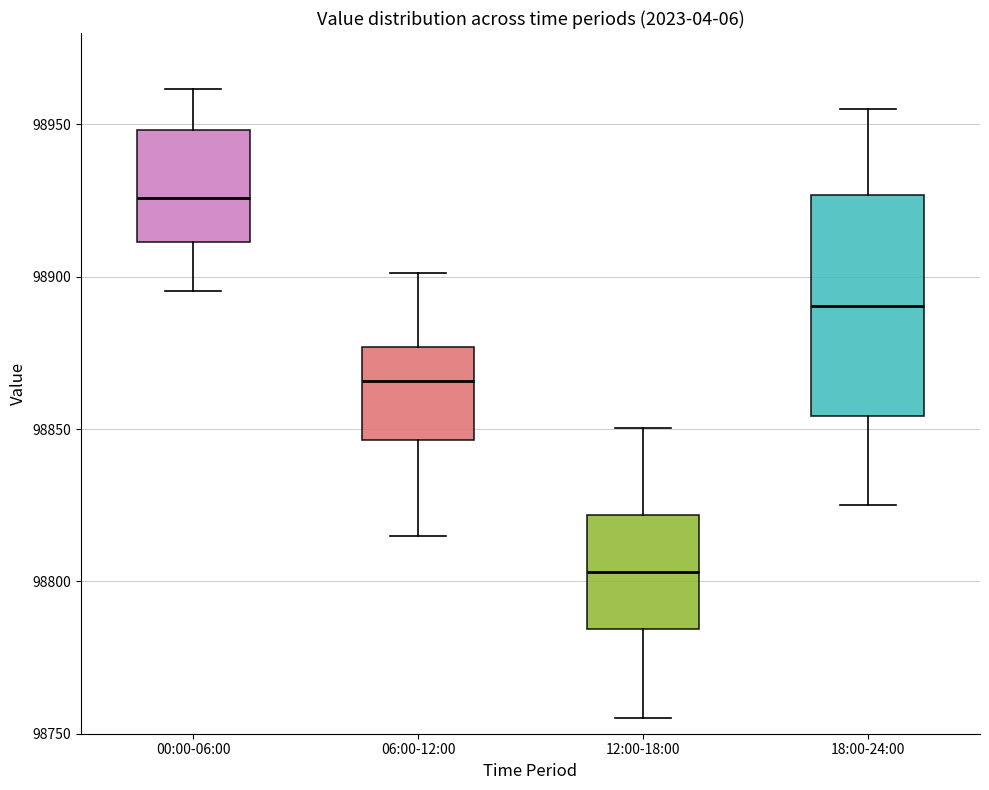

Reading left to right, read every box against the y-axis: the position of its median line, the range the box covers, and the ends of its whiskers. The values are not printed on the chart, so give them approximately, as read against the axis.

00:00-06:00: median 98925, box 98910 to 98950, whiskers 98895 to 98960
06:00-12:00: median 98865, box 98845 to 98875, whiskers 98815 to 98900
12:00-18:00: median 98805, box 98785 to 98820, whiskers 98755 to 98850
18:00-24:00: median 98890, box 98855 to 98925, whiskers 98825 to 98955